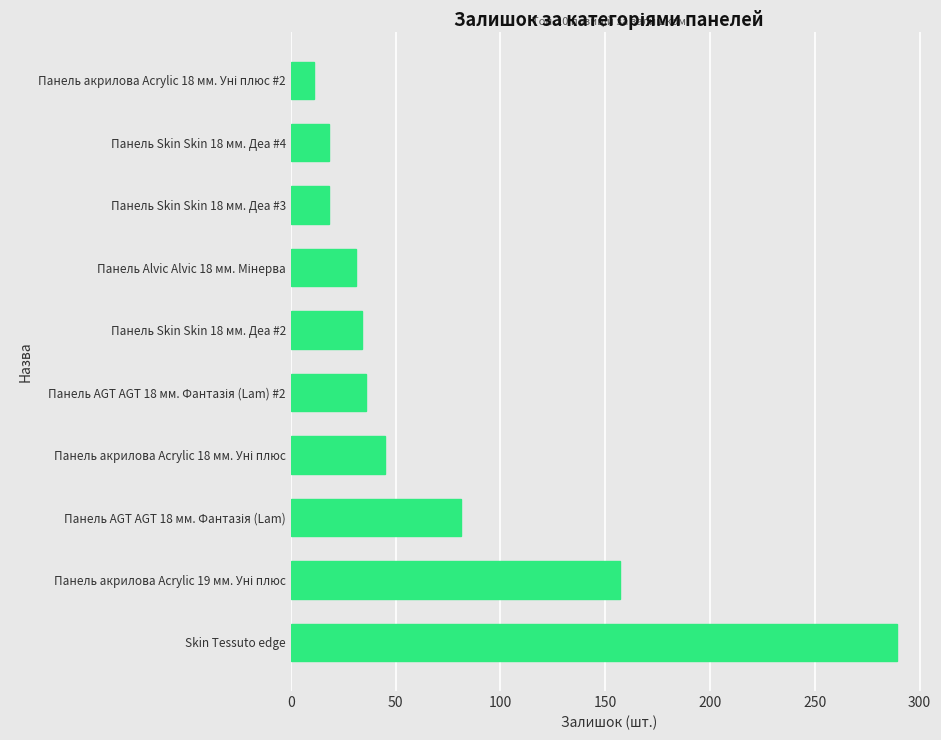

How many data points are less than 36?

5